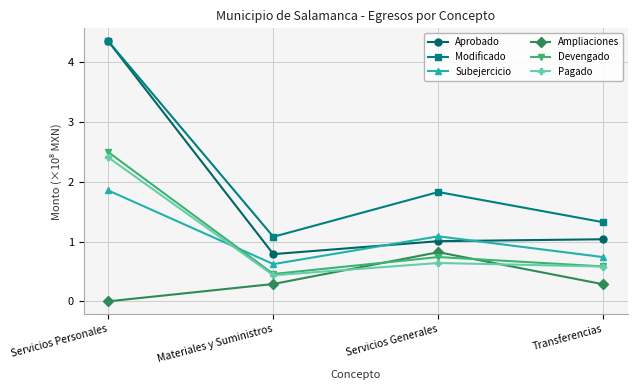

Which category has the highest value across all series?

Servicios Personales